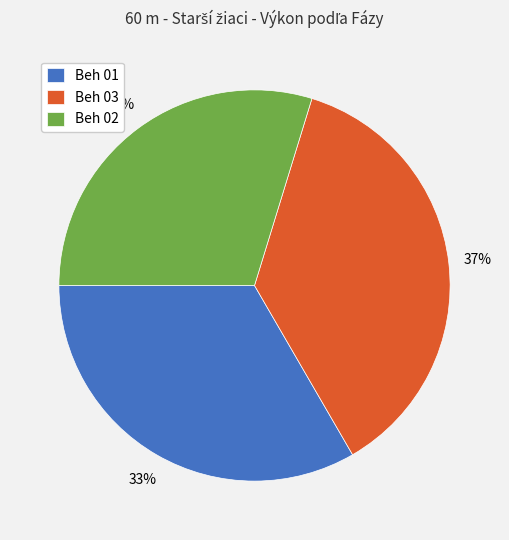

Rank the categories by value from lowest to highest.

Beh 02, Beh 01, Beh 03